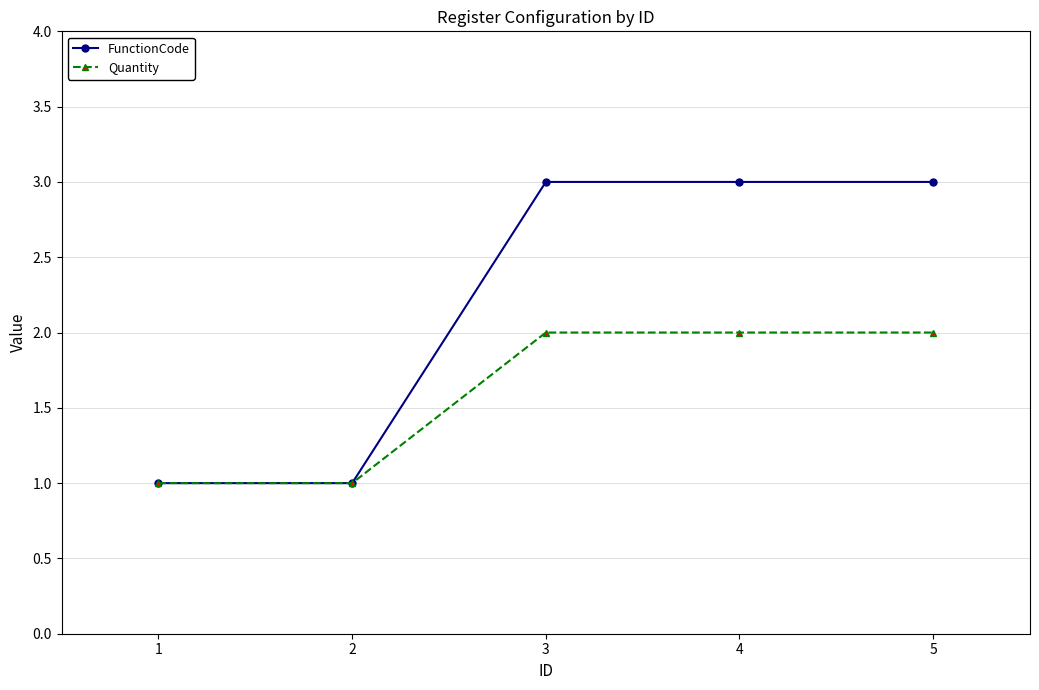

Rank the series at 4 from highest to lowest value.

FunctionCode, Quantity